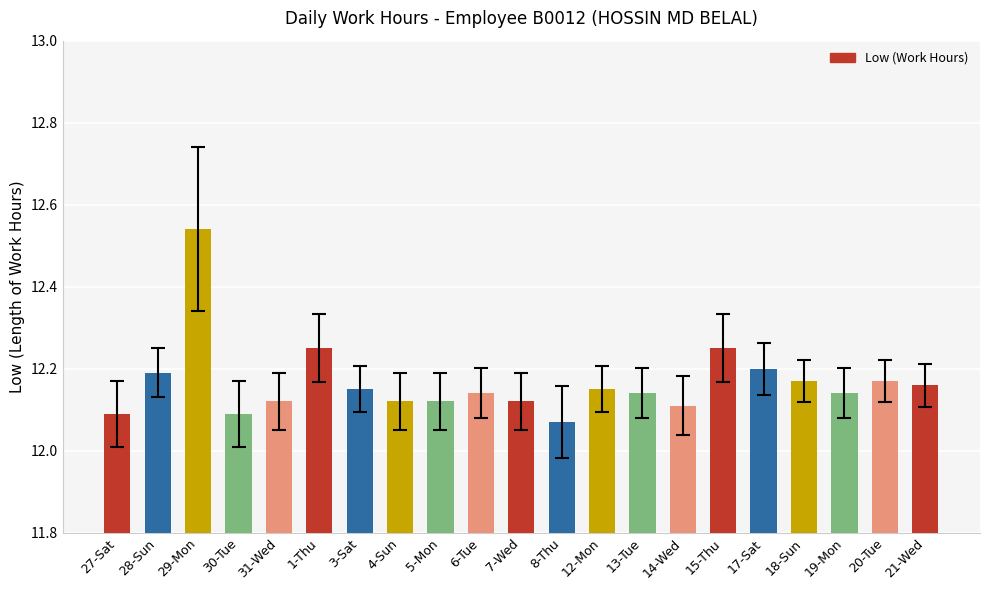

What is the change in value from 1-Thu to 5-Mon?

-0.1